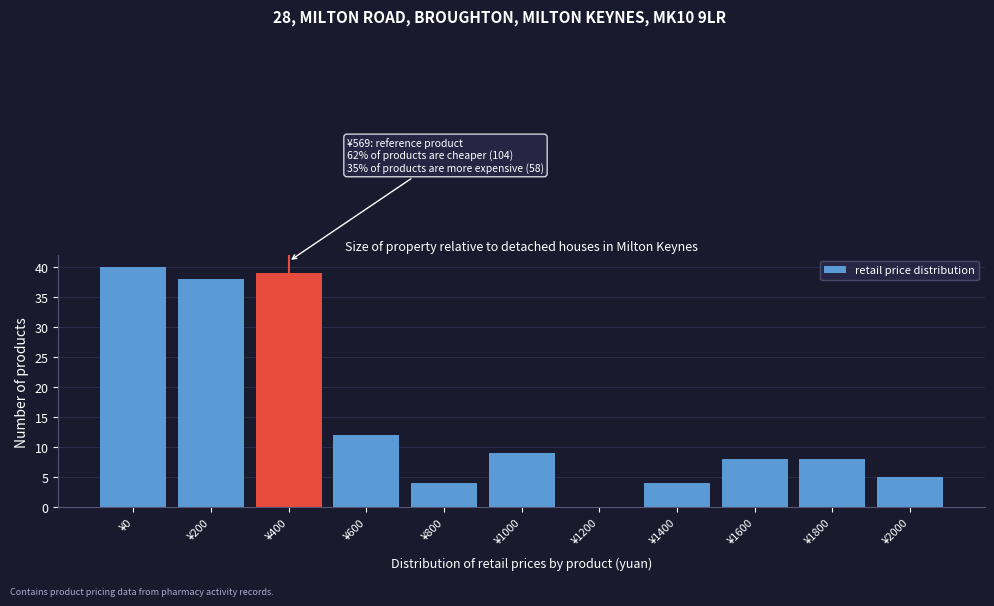

Reading left to right, extract all data points from this chart.

¥0=40	¥200=38	¥400=39	¥600=12	¥800=4	¥1000=9	¥1200=0	¥1400=4	¥1600=8	¥1800=8	¥2000=5